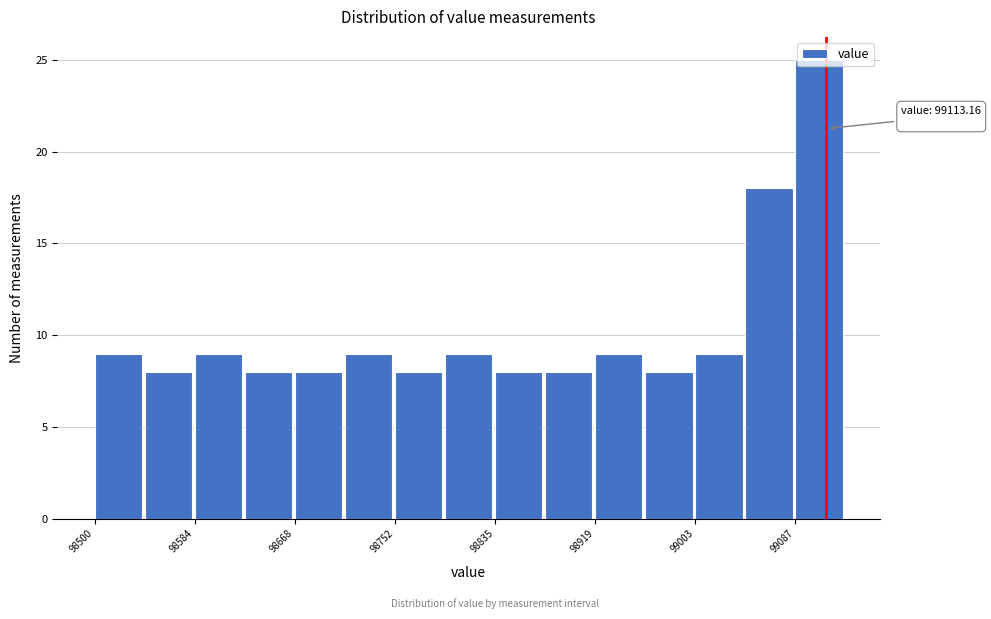

Which range on the x-axis has the tallest bar?

99090 to 99130